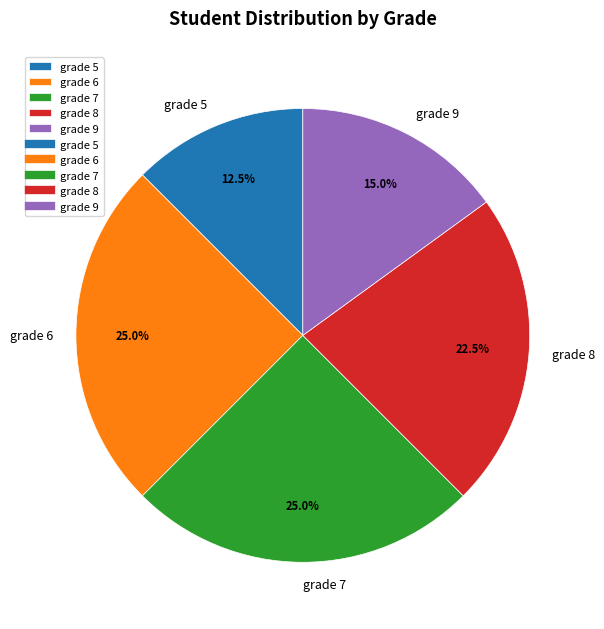

To the nearest percent, what is the combined percentage of grade 9 and grade 6?

40%